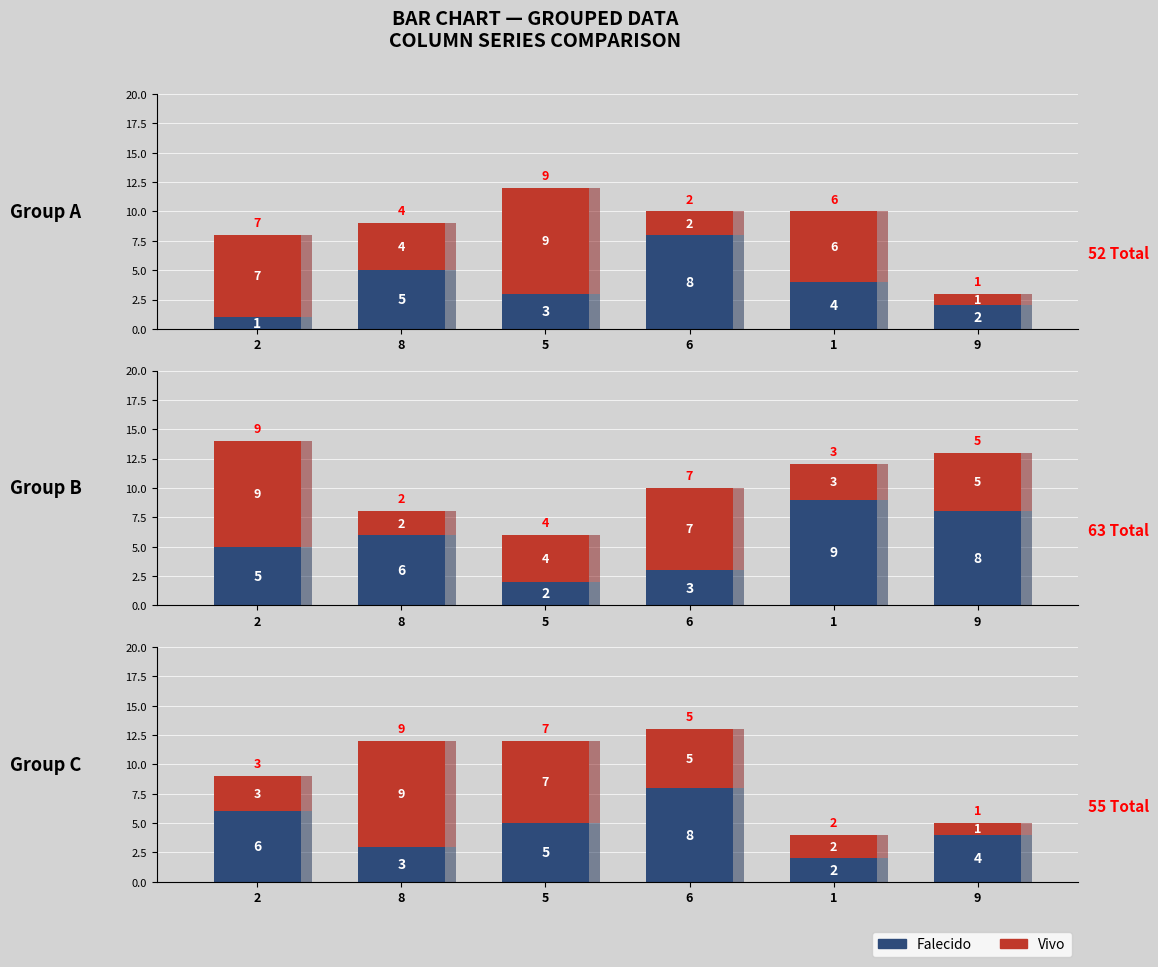

What is the difference between the highest and lowest values at 9?

3